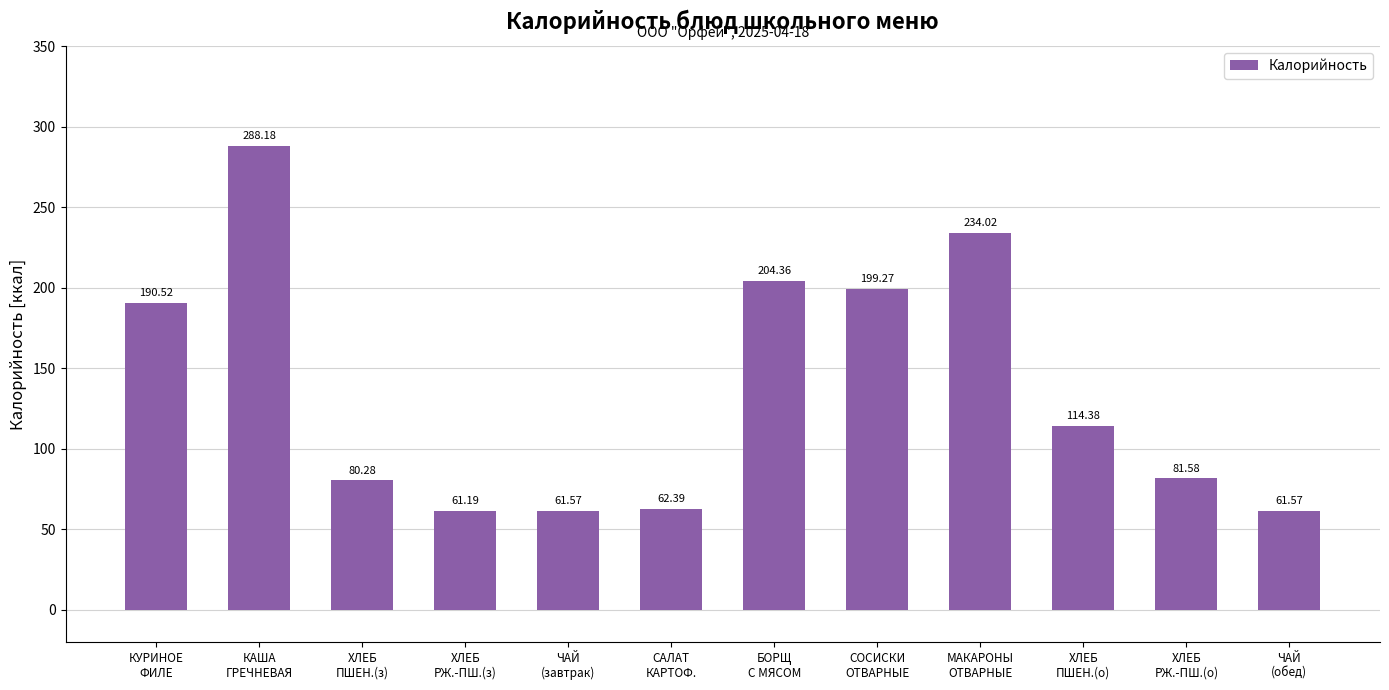

What is the difference between the maximum and minimum values?

227.0